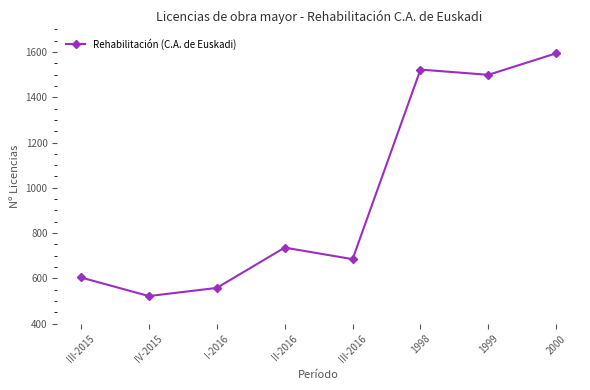

The chart shows a value of 1053 at III-2015. True or false?

False